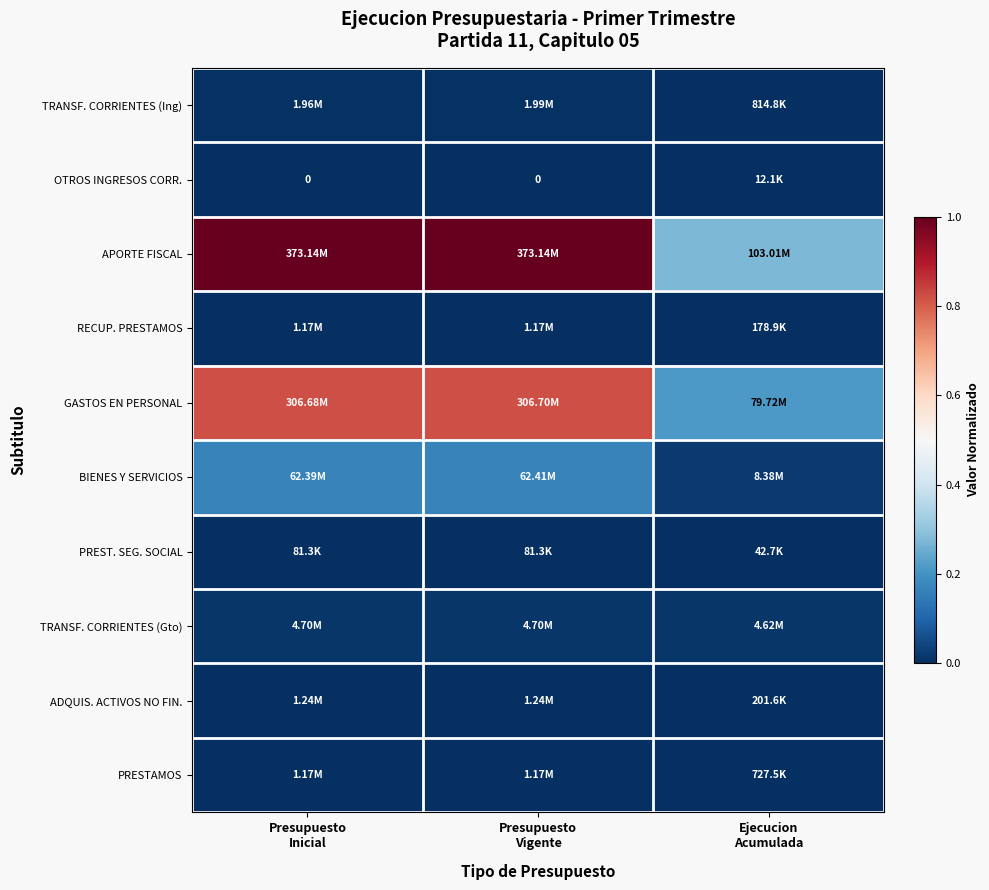

Rank the series by their maximum value, from highest to lowest.

APORTE FISCAL, GASTOS EN PERSONAL, BIENES Y SERVICIOS, TRANSF. CORRIENTES (Gto), TRANSF. CORRIENTES (Ing), ADQUIS. ACTIVOS NO FIN., RECUP. PRESTAMOS, PRESTAMOS, PREST. SEG. SOCIAL, OTROS INGRESOS CORR.